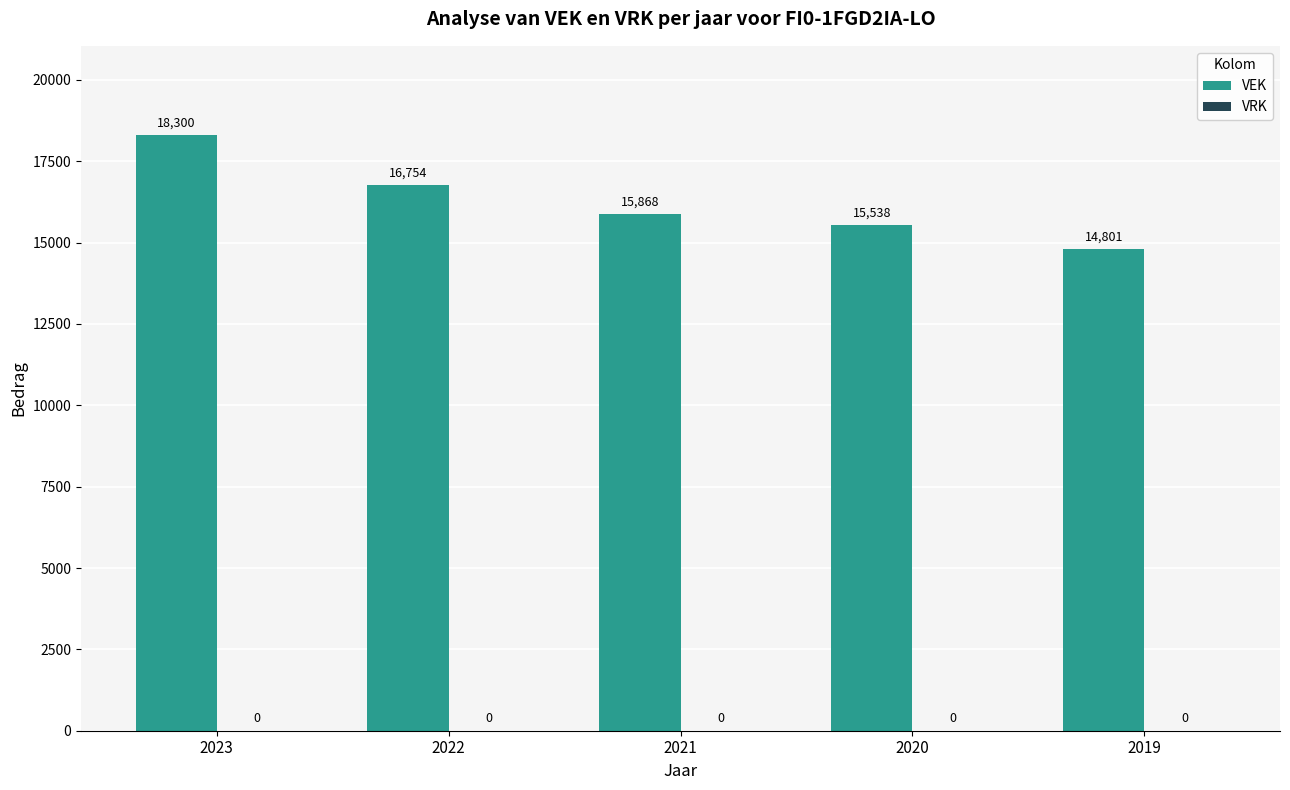

How many categories are shown in the chart?

5